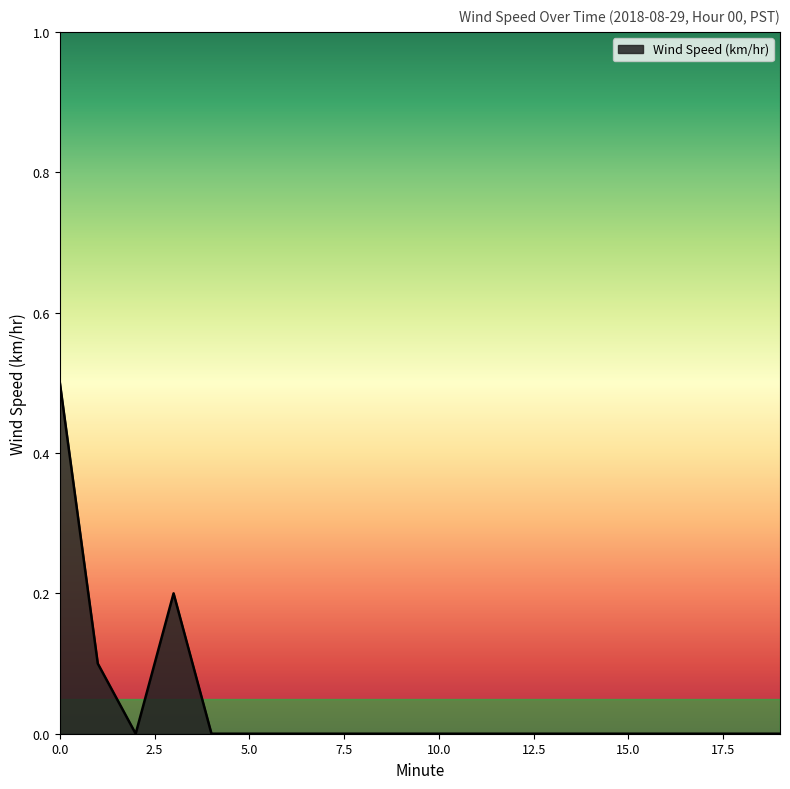

What is the greatest value displayed?

0.5